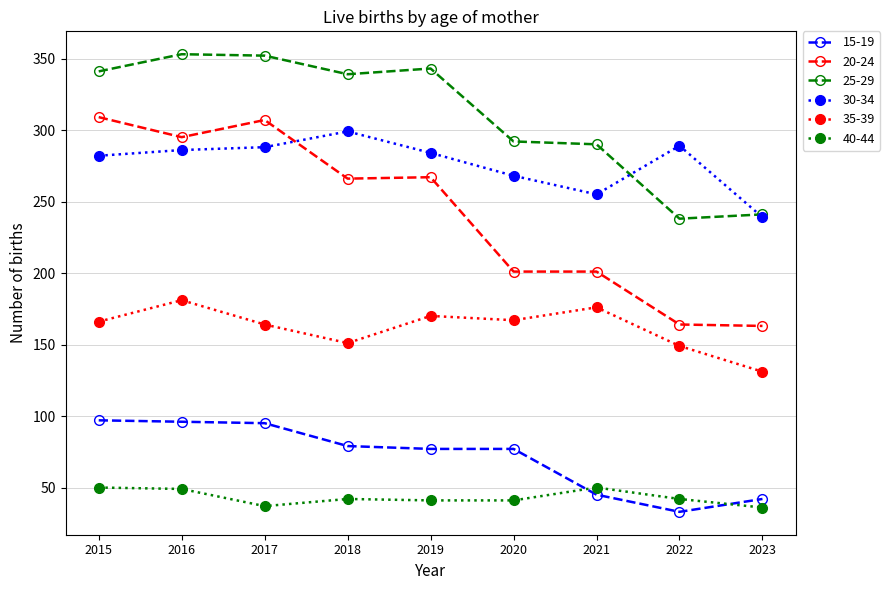

The value of 20-24 at 2017 is 307. True or false?

True